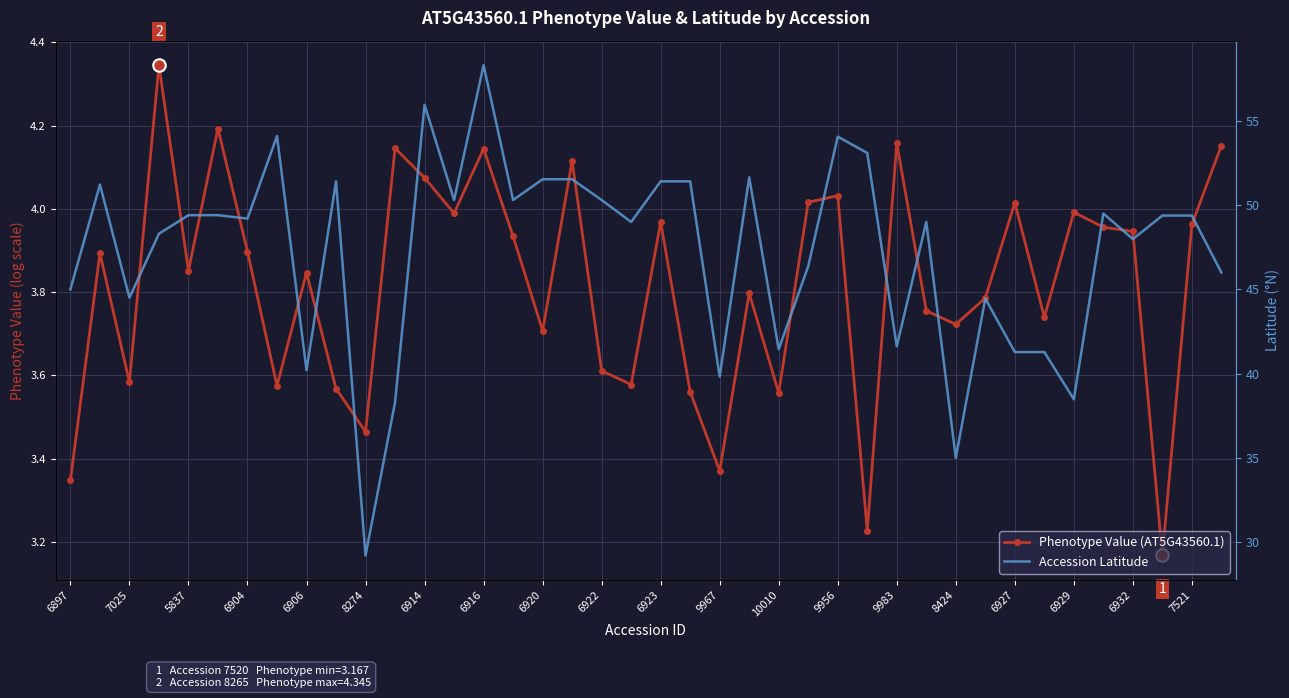

What position from the left is 6904?

4